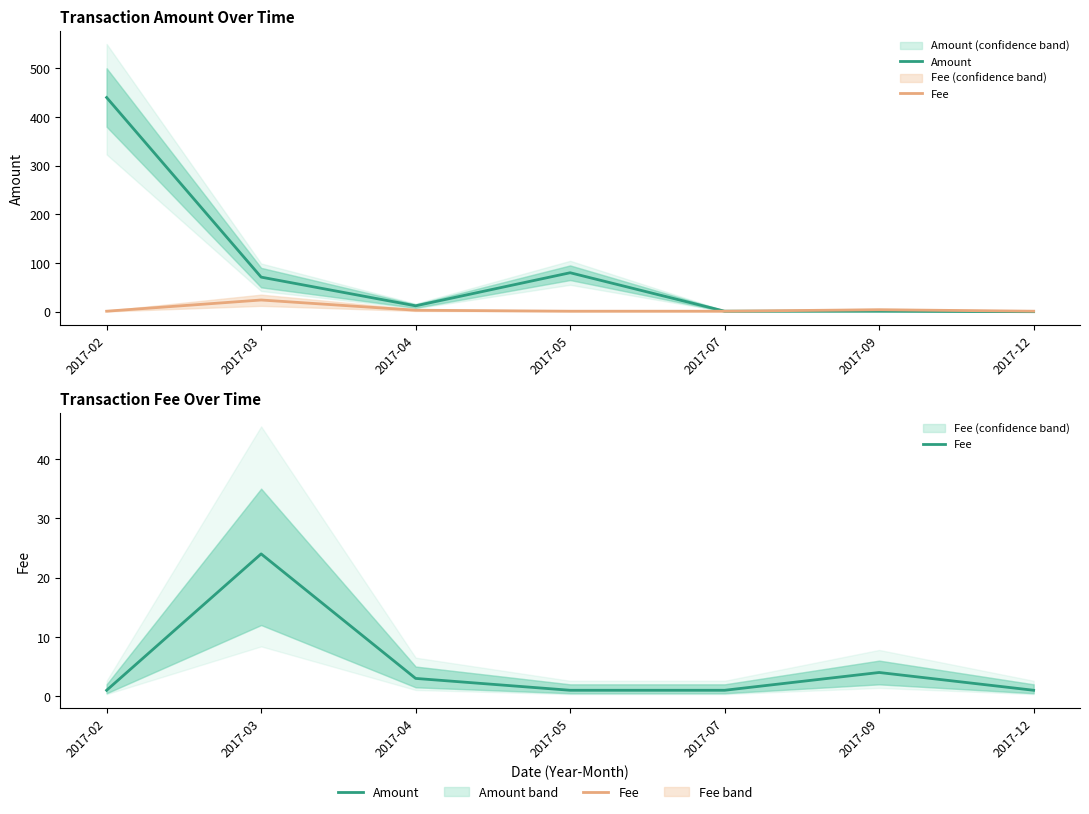

Does the chart display data point markers on the line(s)?

No